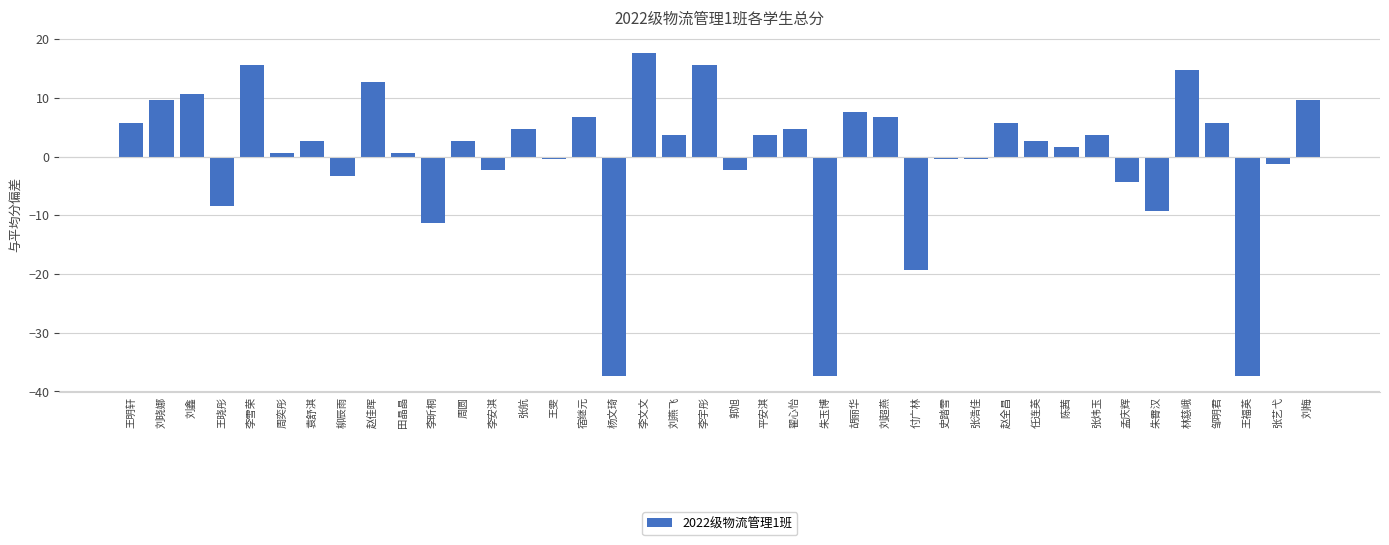

Is it true that the value at 张炜玉 is 3.6?

True